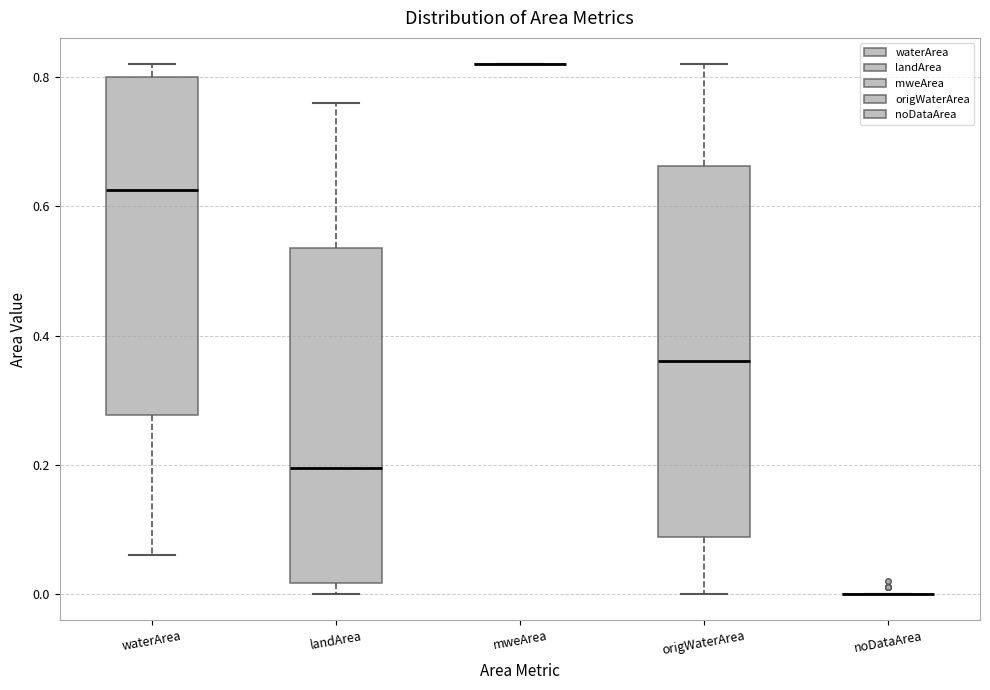

Reading left to right, transcribe this box plot: for each box, give where its median line is, the range the box spans, and where its two whiskers end, as read against the y-axis. The values are not printed on the chart, so give them approximately, as read against the axis.

waterArea: median 0.62, box 0.28 to 0.80, whiskers 0.06 to 0.82
landArea: median 0.20, box 0.02 to 0.54, whiskers 0.00 to 0.76
mweArea: box collapsed to a line at 0.82, whiskers 0.82 to 0.82
origWaterArea: median 0.36, box 0.08 to 0.66, whiskers 0.00 to 0.82
noDataArea: box collapsed to a line at 0.00, whiskers 0.00 to 0.00